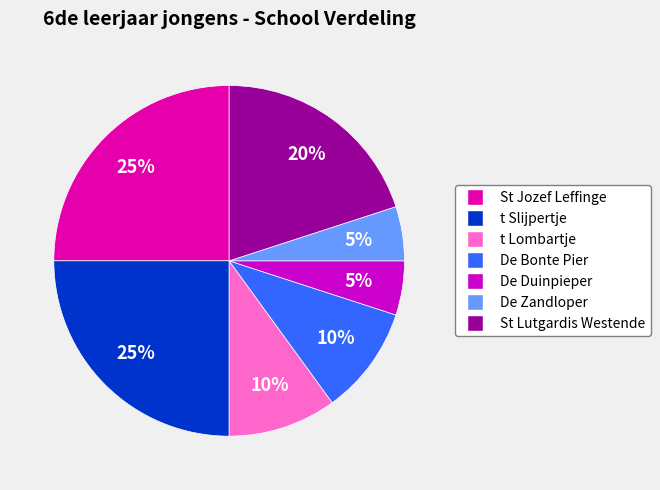

How many segments does this pie chart have?

7